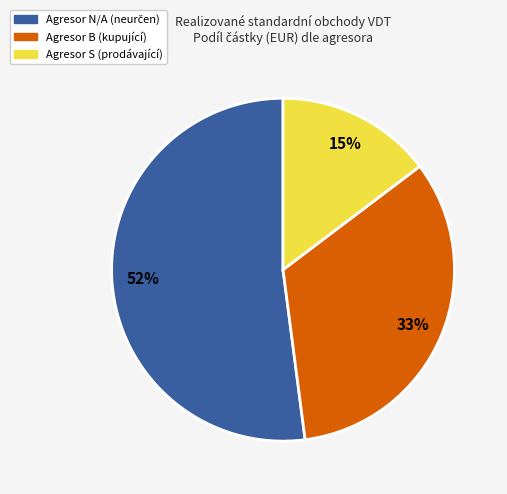

Is there a majority slice in this chart?

Yes